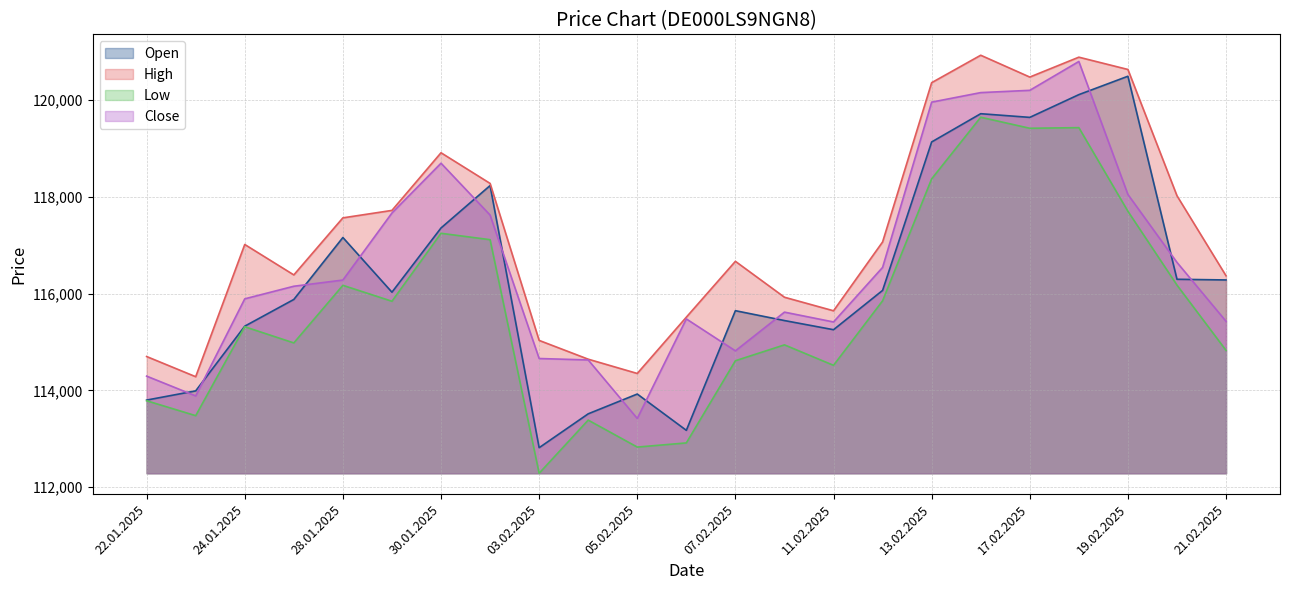

What is the difference between the Close values at 28.01.2025 and 13.02.2025?

3676